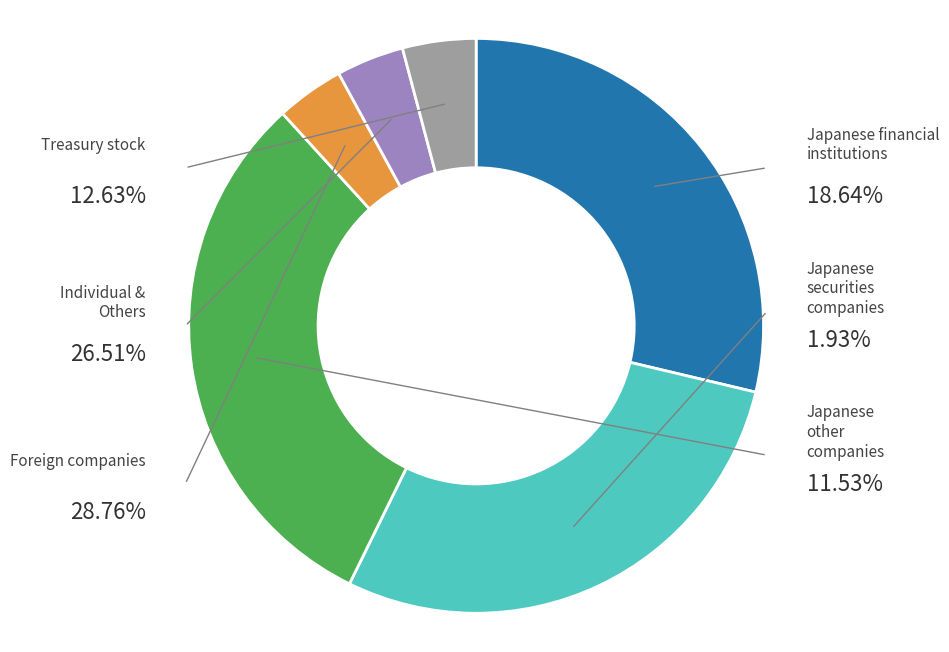

How many slices are in this pie chart?

6